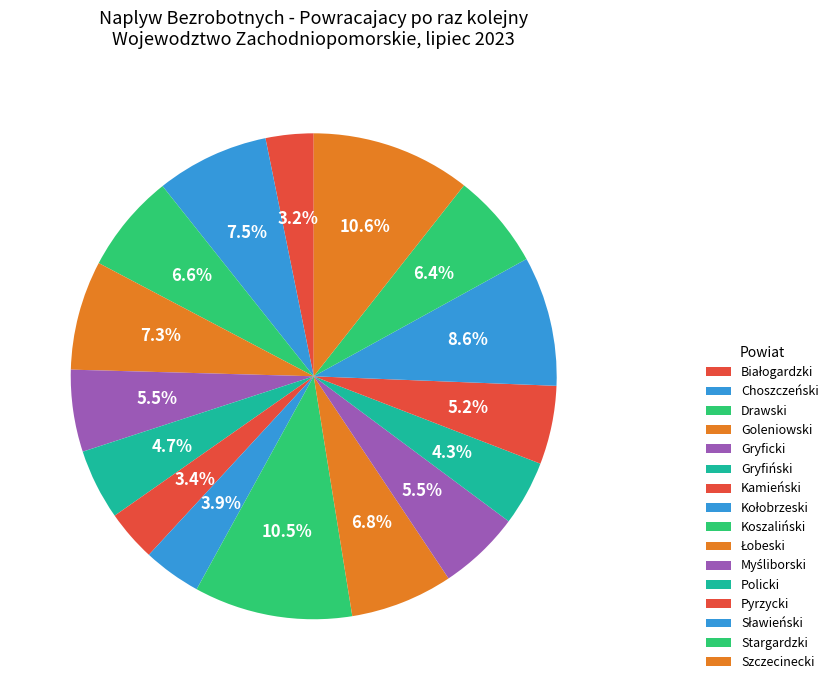

How many segments does this pie chart have?

16